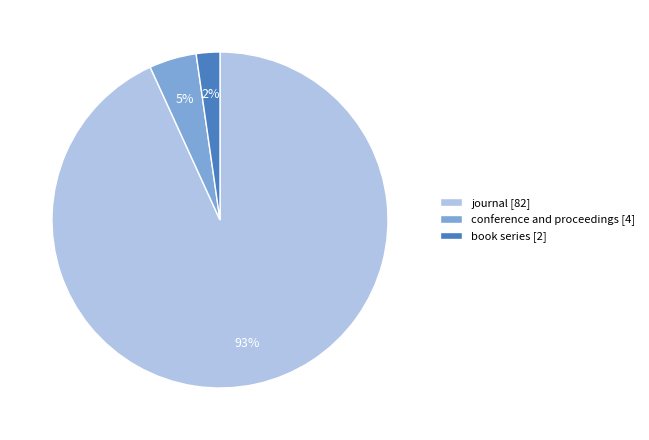

The book series slice represents 2% of the pie. True or false?

True